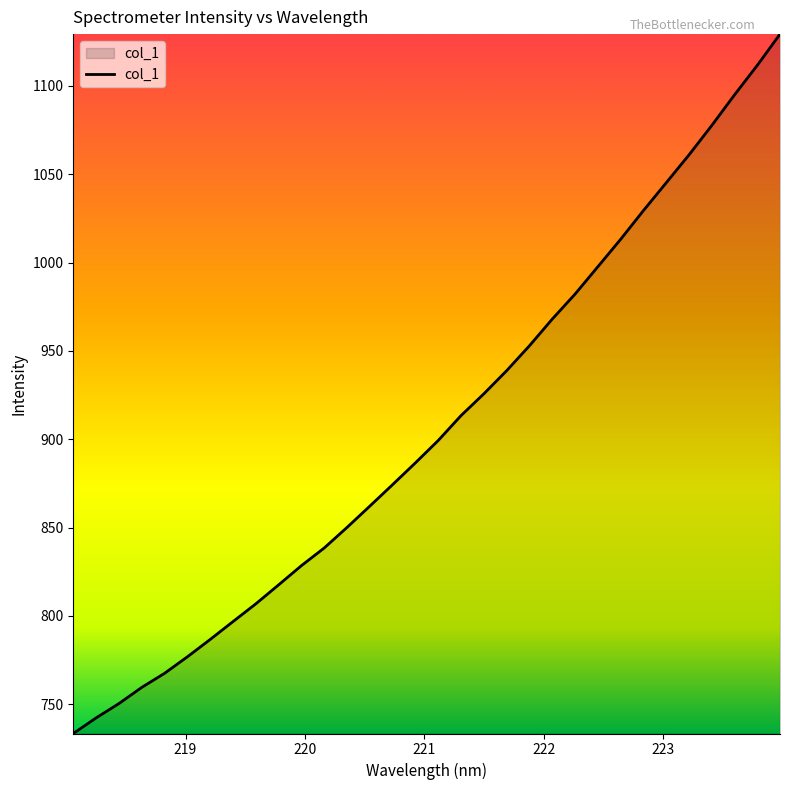

What is the difference between the maximum and minimum values?

395.9